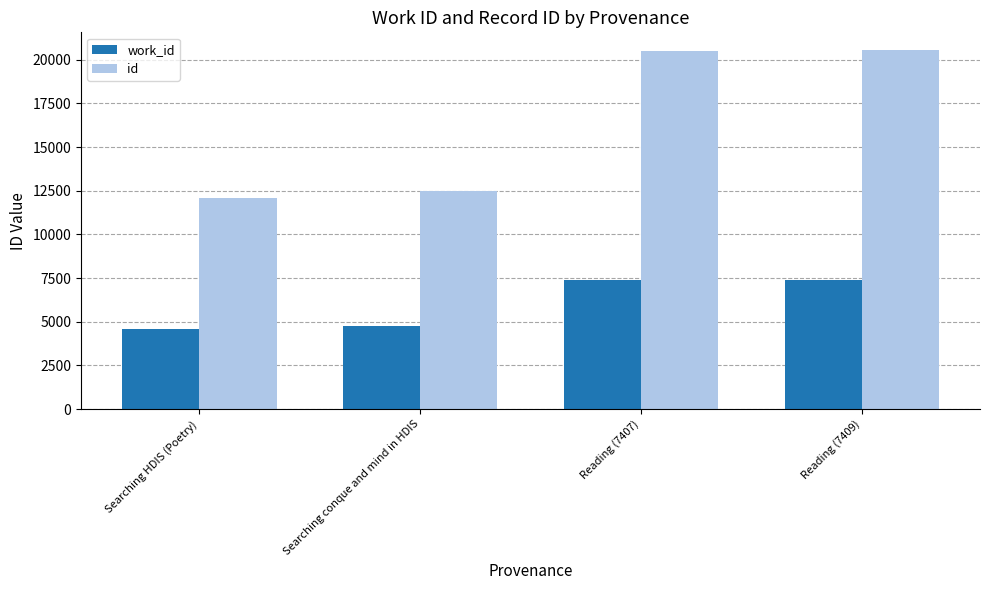

Which series has the largest range (max minus min)?

id